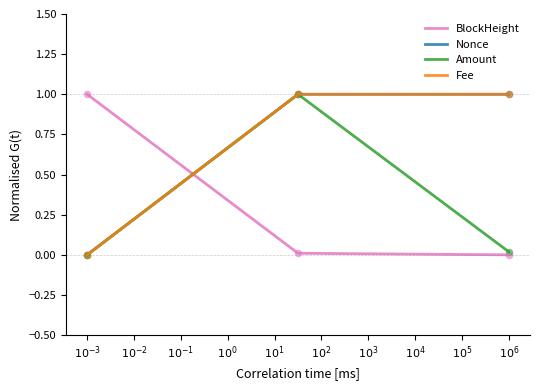

What is the highest value of the Nonce series?

1.0